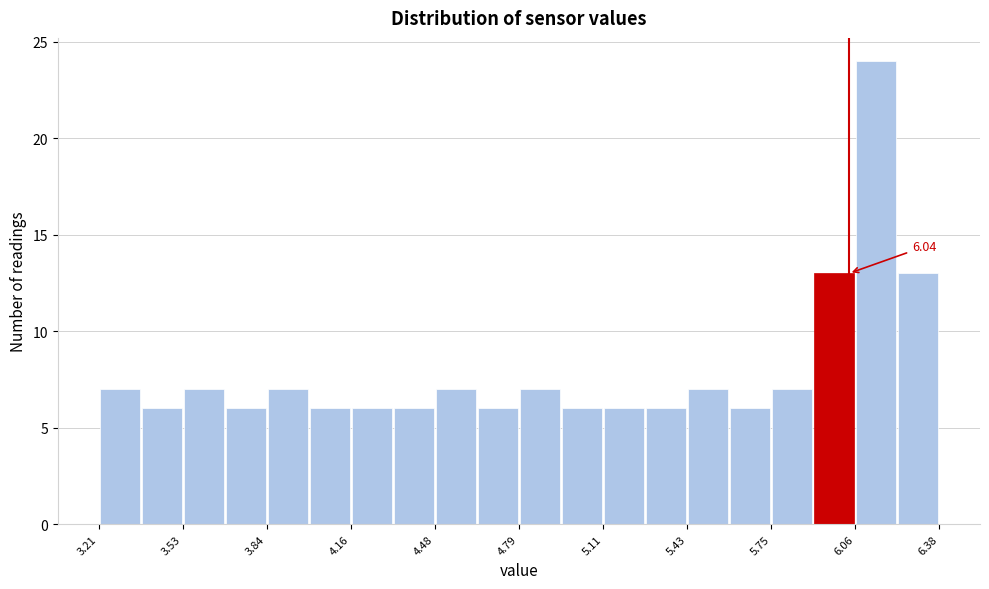

Around what value on the x-axis is the tallest bar? Give the approximate position of its centre, as read against the axis.

6.15